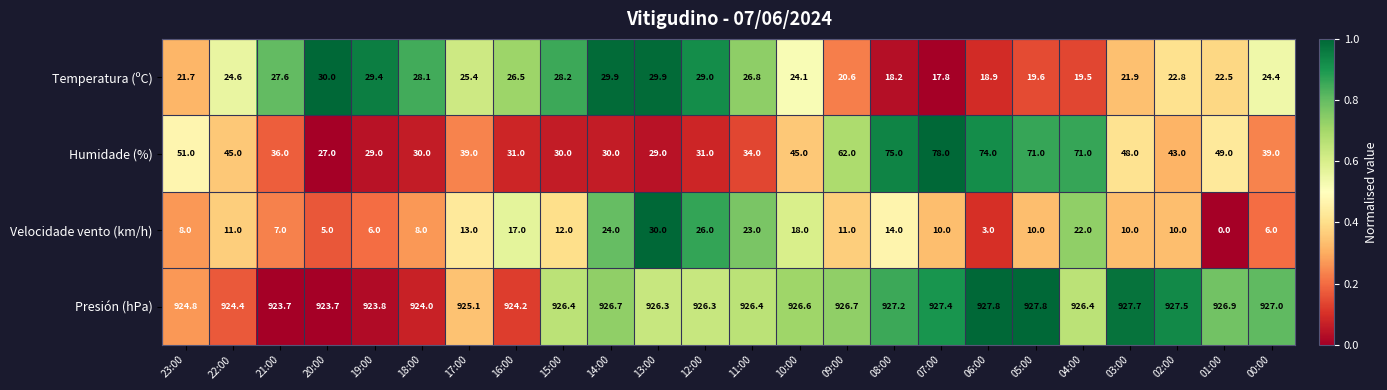

Where is Temperatura (ºC) nearest to the value 23?

02:00